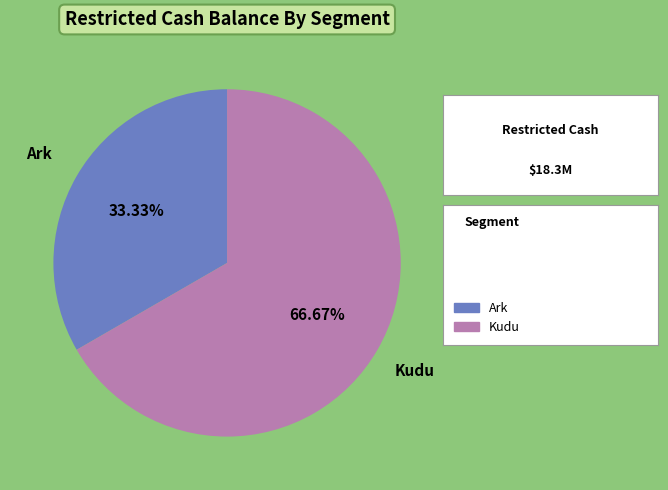

Count the number of slices in the pie.

2